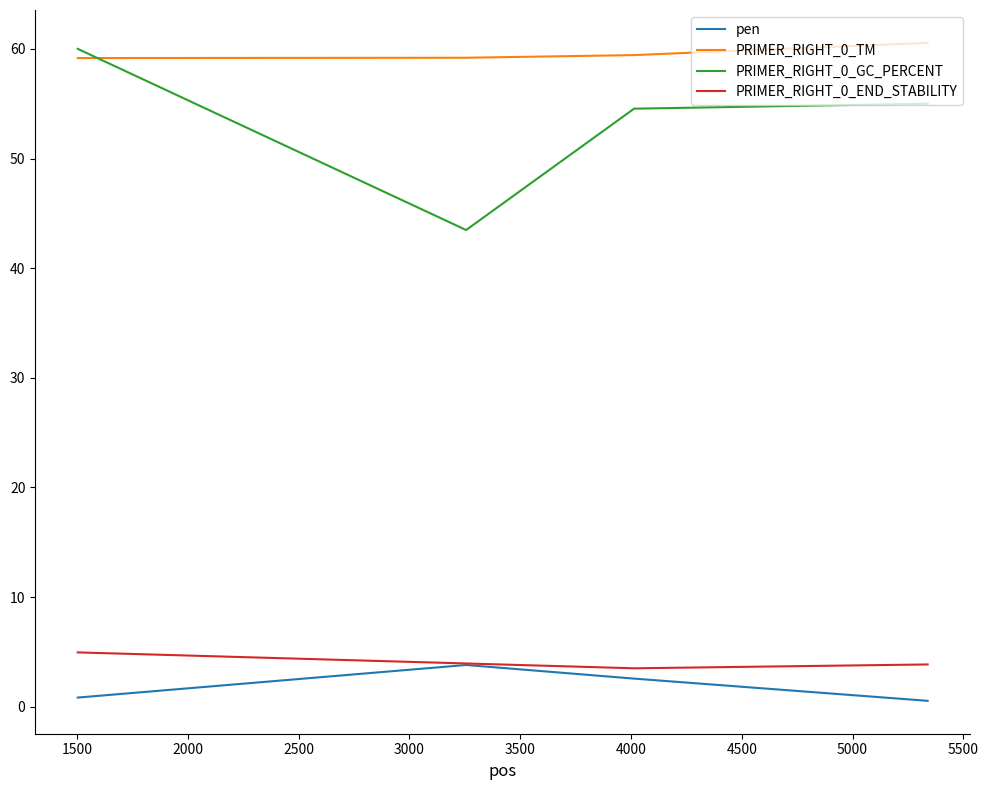

Which series has the largest range (max minus min)?

PRIMER_RIGHT_0_GC_PERCENT